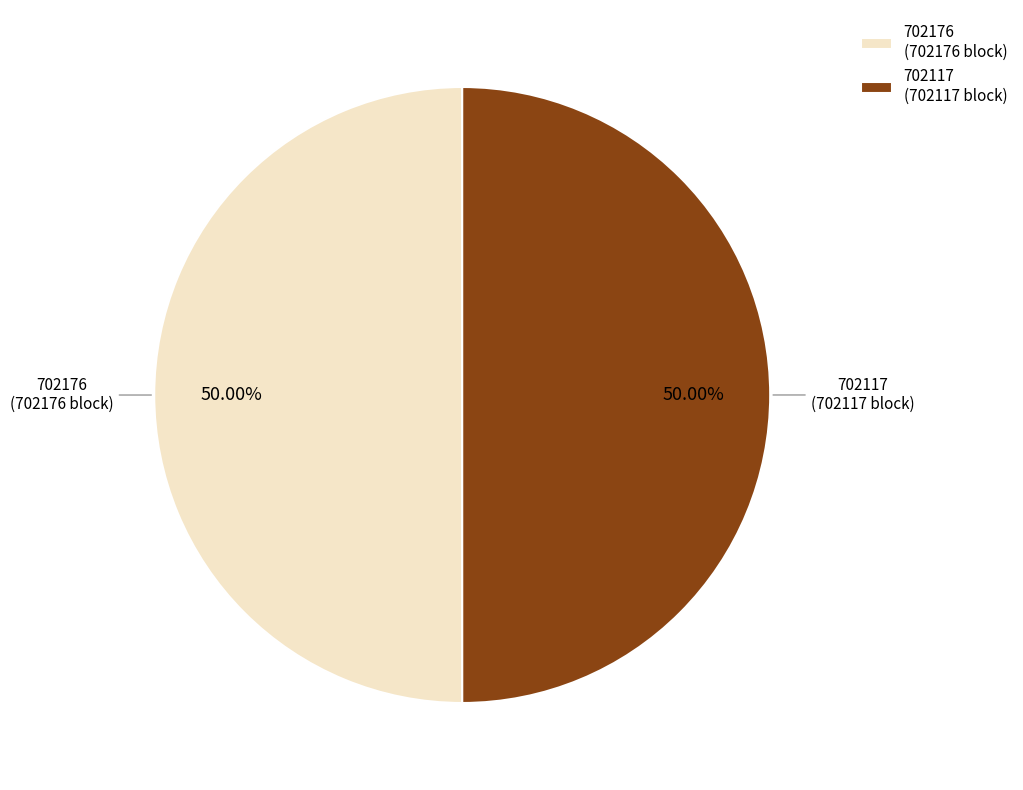

True or false: 702176 accounts for 50% of the total.

True